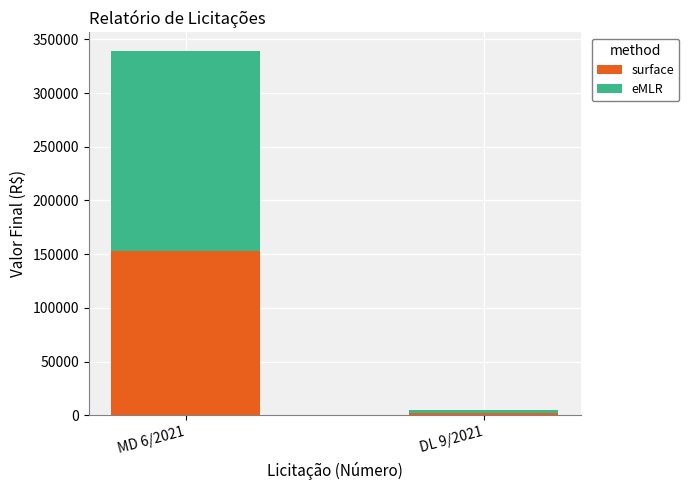

At which category is the sum across all series the highest?

MD 6/2021